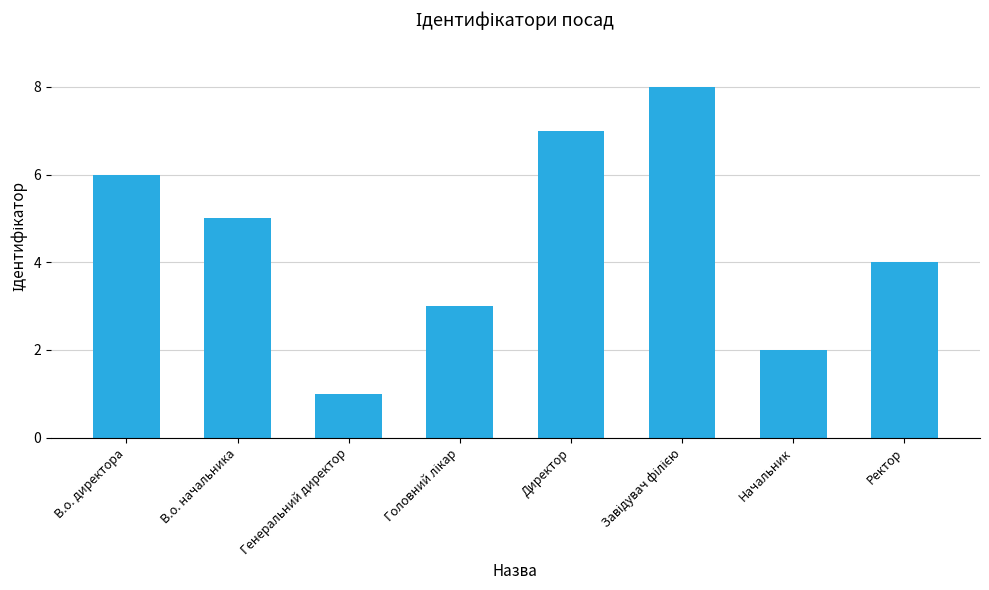

What is the maximum value shown in the chart?

8